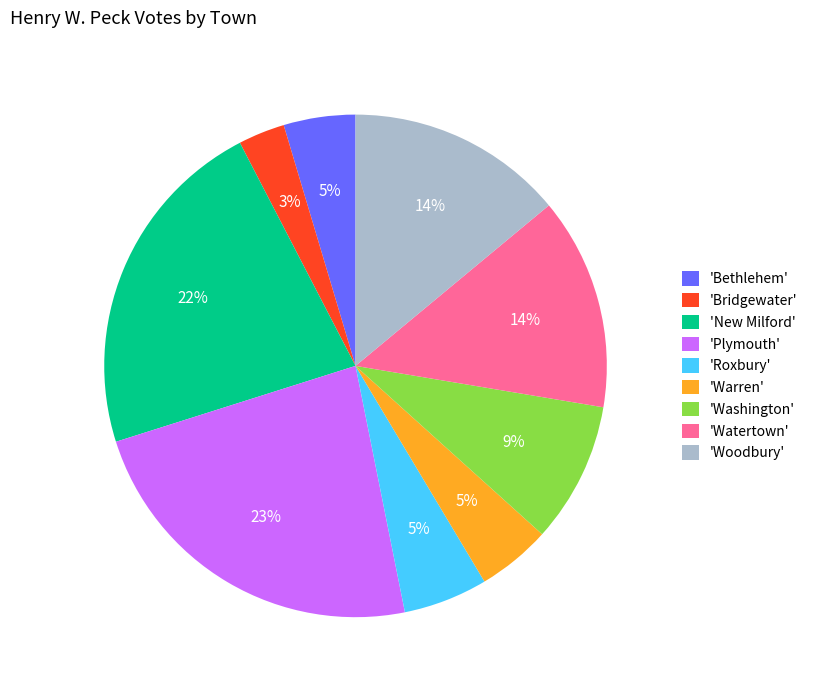

Is there any slice that represents more than half of the pie?

No